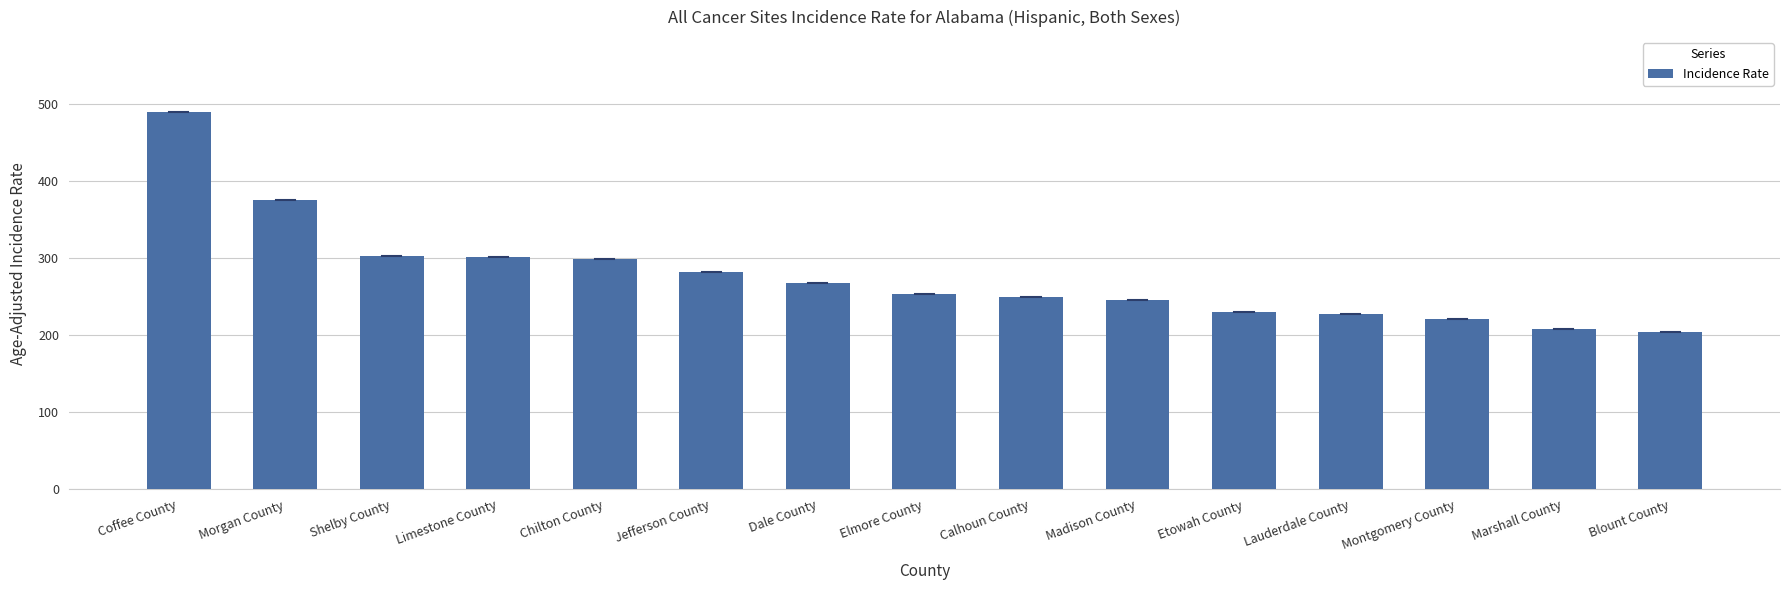

What is the average value?

277.5